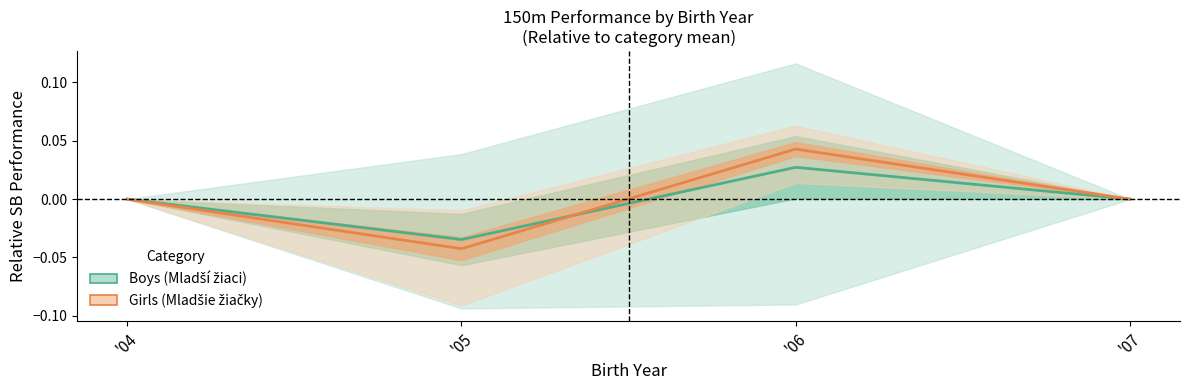

True or false: Boys (Mladší žiaci) has more than 1 interior local peaks.

False